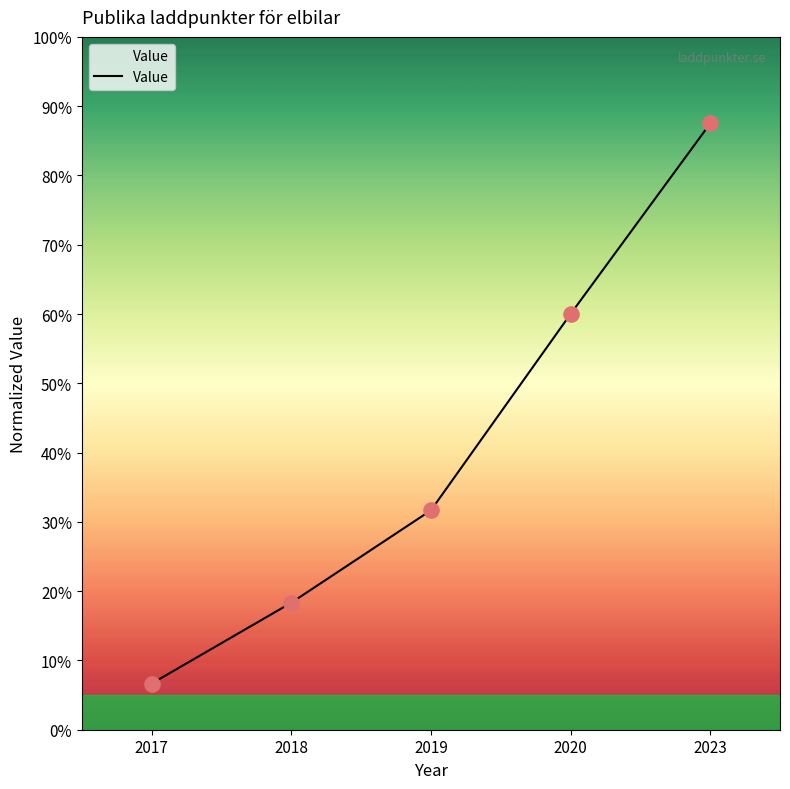

Which has a higher value, 2020 or 2023?

2023